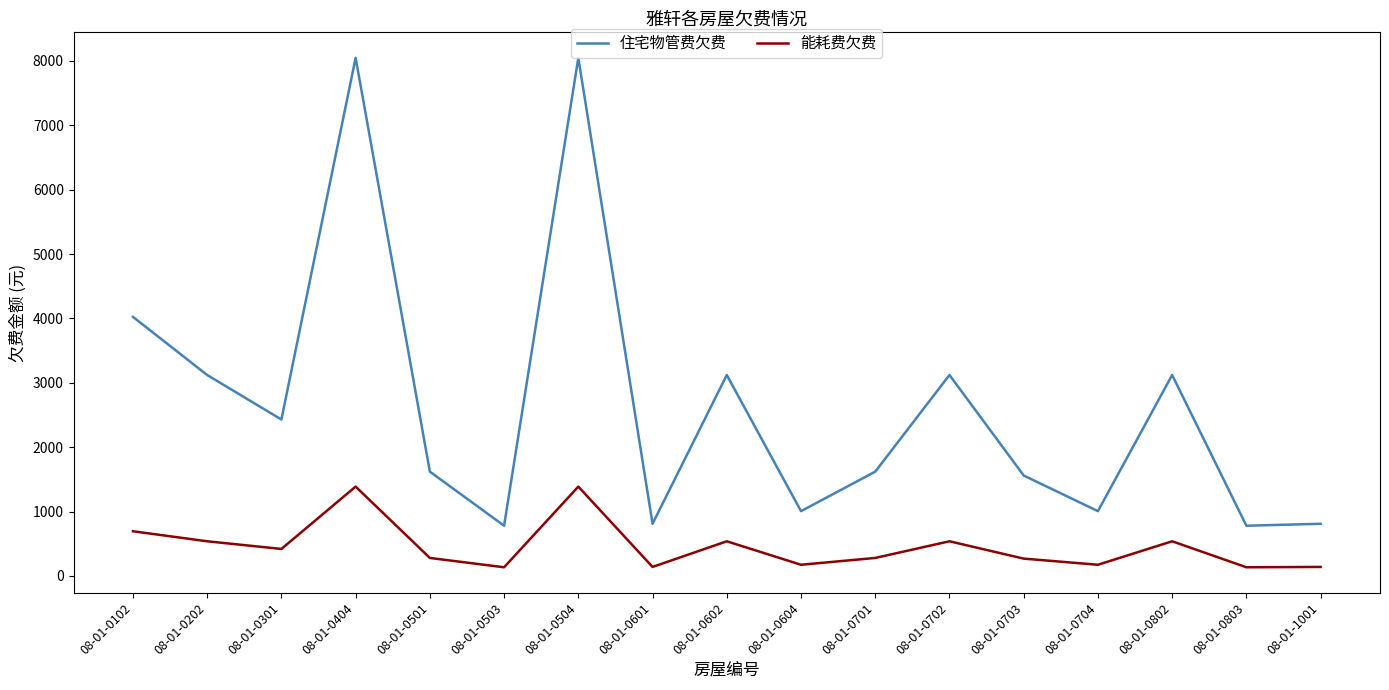

What is the maximum value shown in the chart?

8048.6